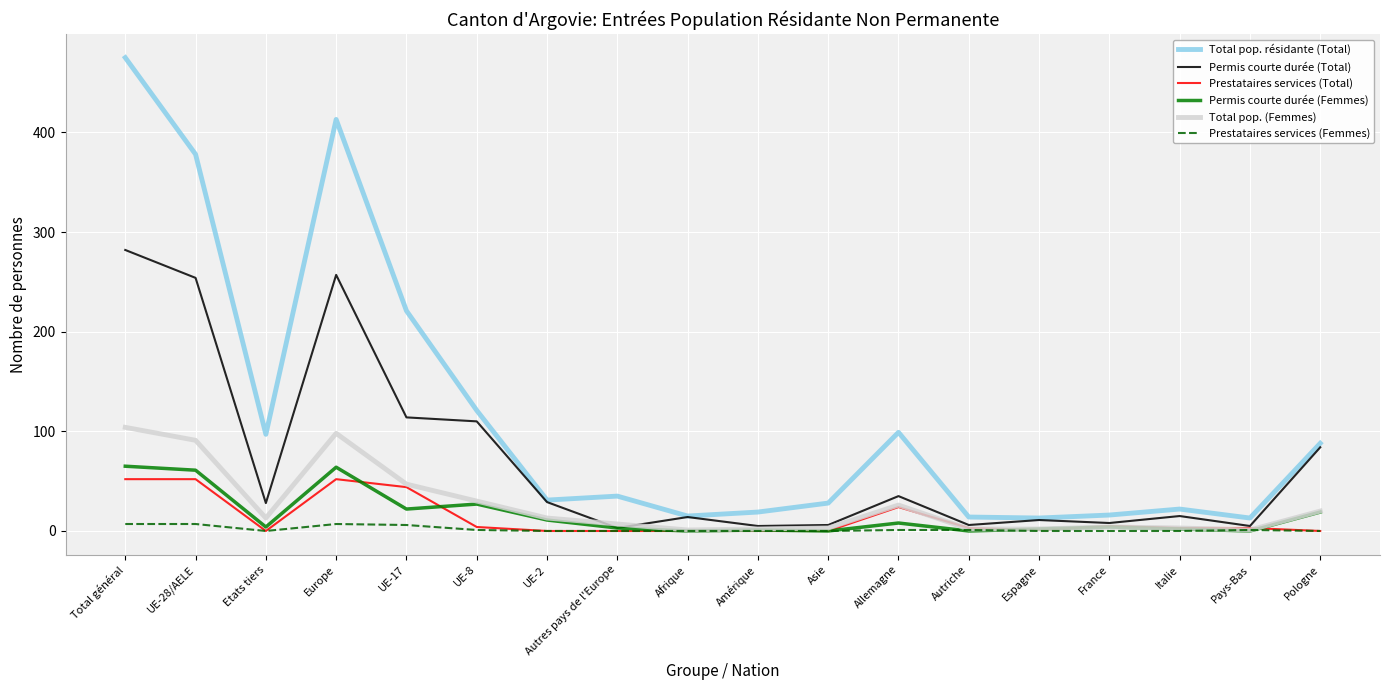

What position from the left is Amérique?

10